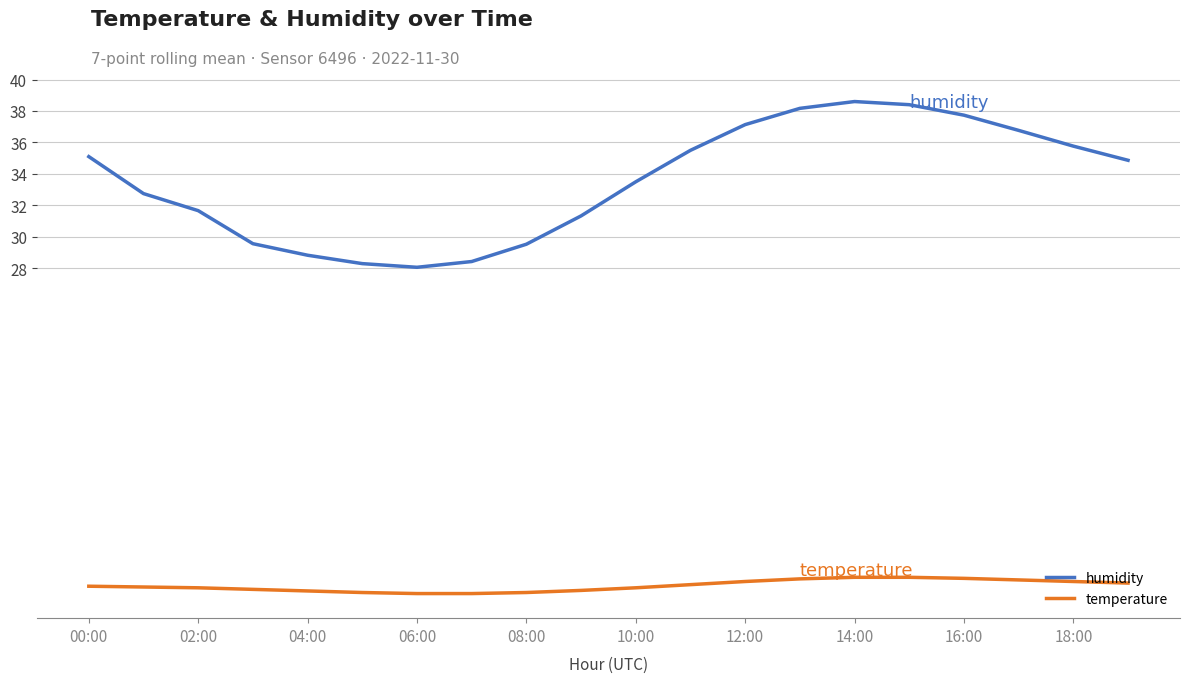

True or false: temperature and humidity intersect in this chart.

False